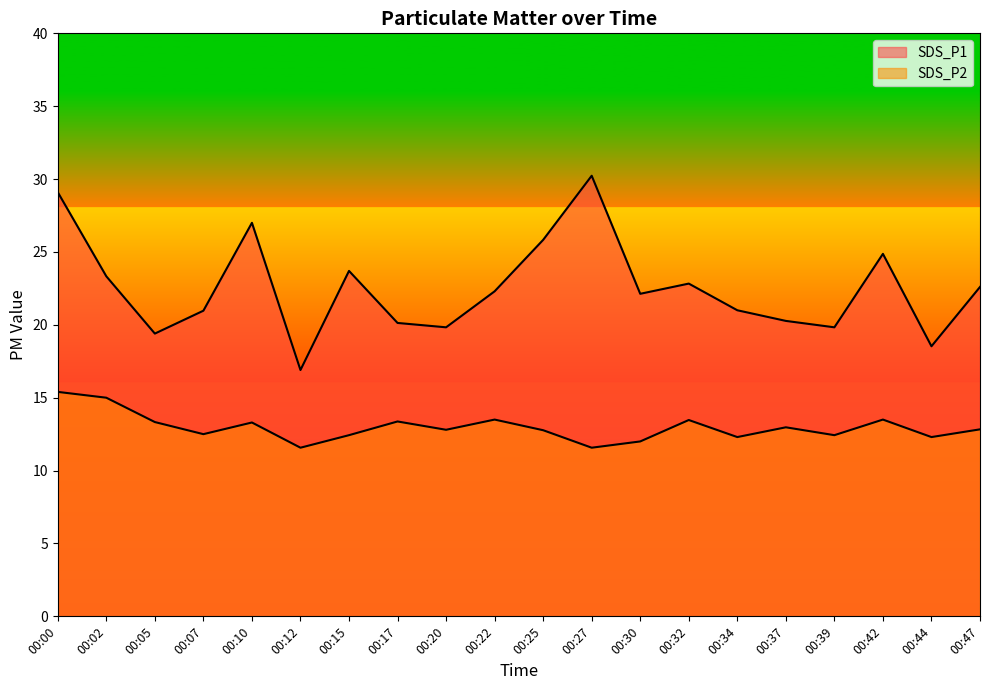

Reading left to right, what are all the values shown in this chart?

SDS_P1: 29.1	23.3	19.4	21.0	27.0	16.9	23.7	20.1	19.8	22.3	25.8	30.2	22.1	22.8	21.0	20.3	19.8	24.9	18.5	22.6
SDS_P2: 15.4	15.0	13.3	12.5	13.3	11.6	12.4	13.4	12.8	13.5	12.8	11.6	12.0	13.5	12.3	13.0	12.4	13.5	12.3	12.8